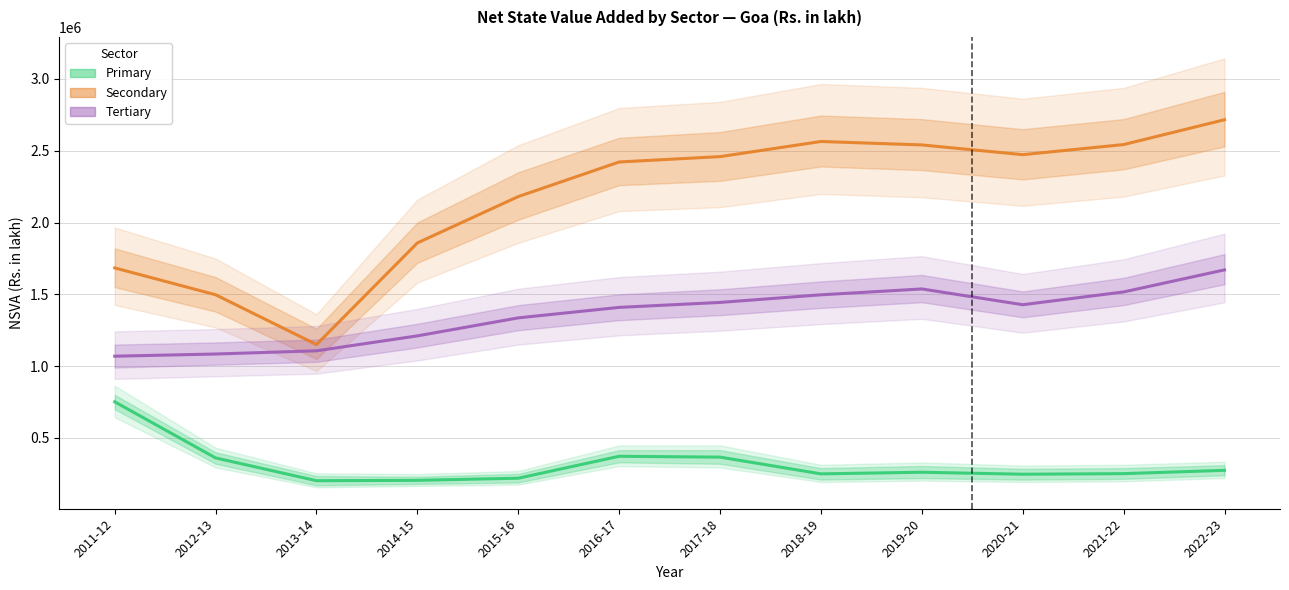

At which label does Secondary first exceed 2458819?

2017-18